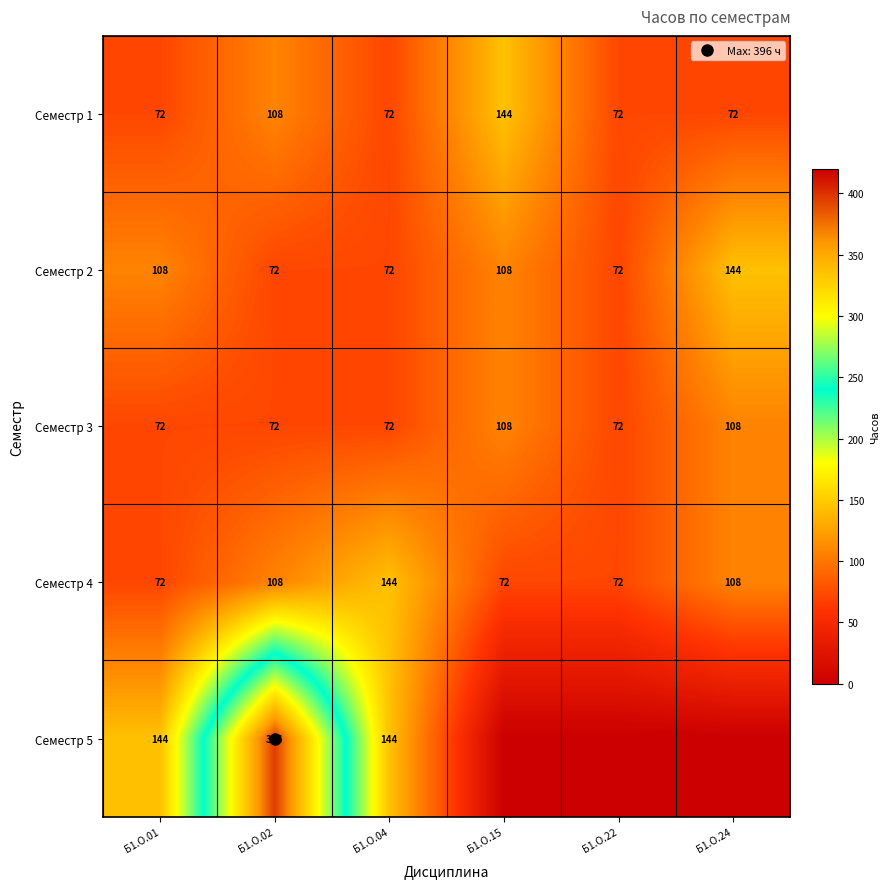

Is the value of Семестр 2 at Б1.О.01 greater than the value of Семестр 1 at Б1.О.24?

Yes